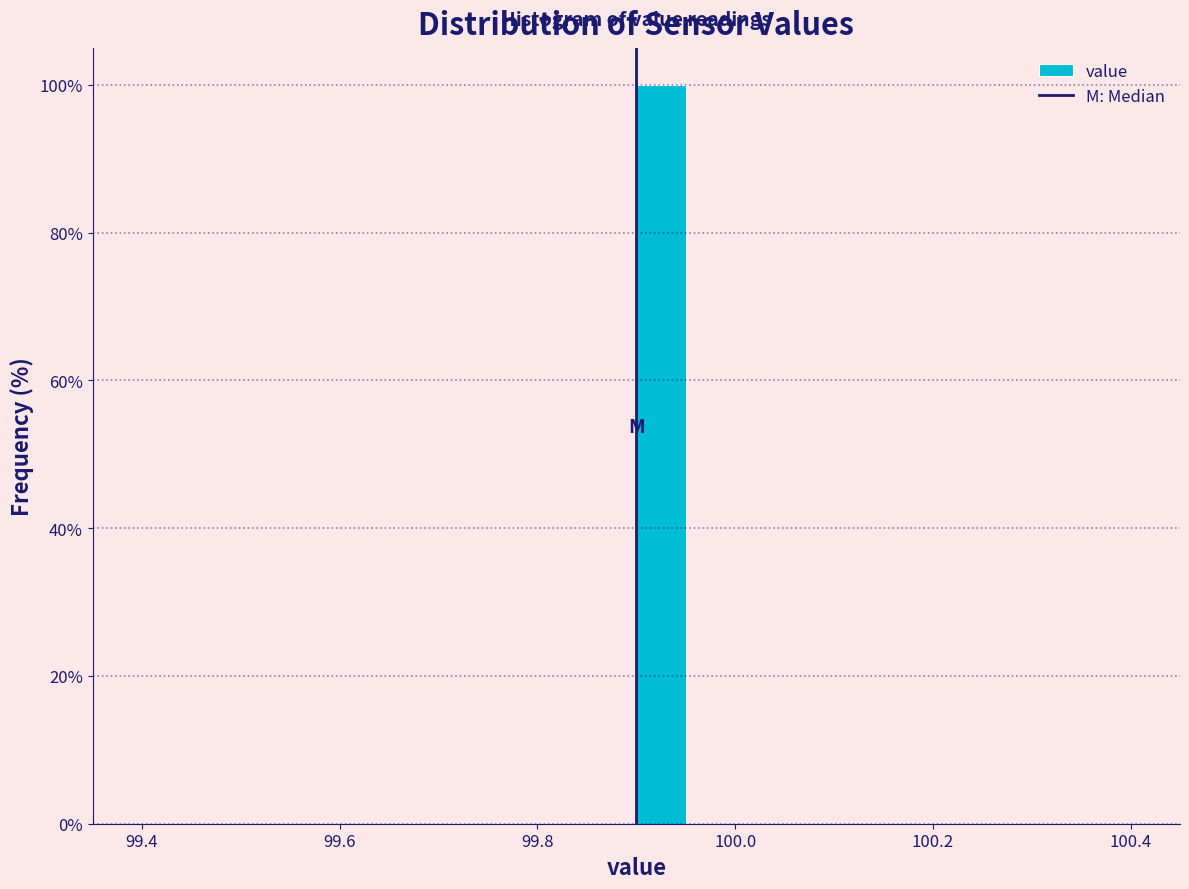

Read against the x-axis, roughly where is the centre of the tallest bar?

99.92